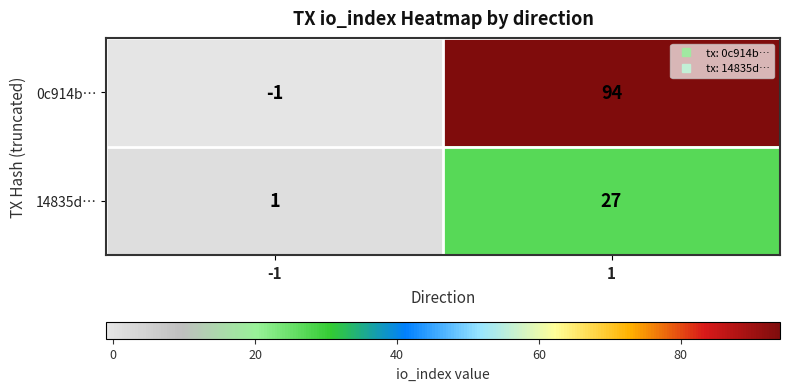

True or false: 0c914b… has a value of 133 at 1.

False